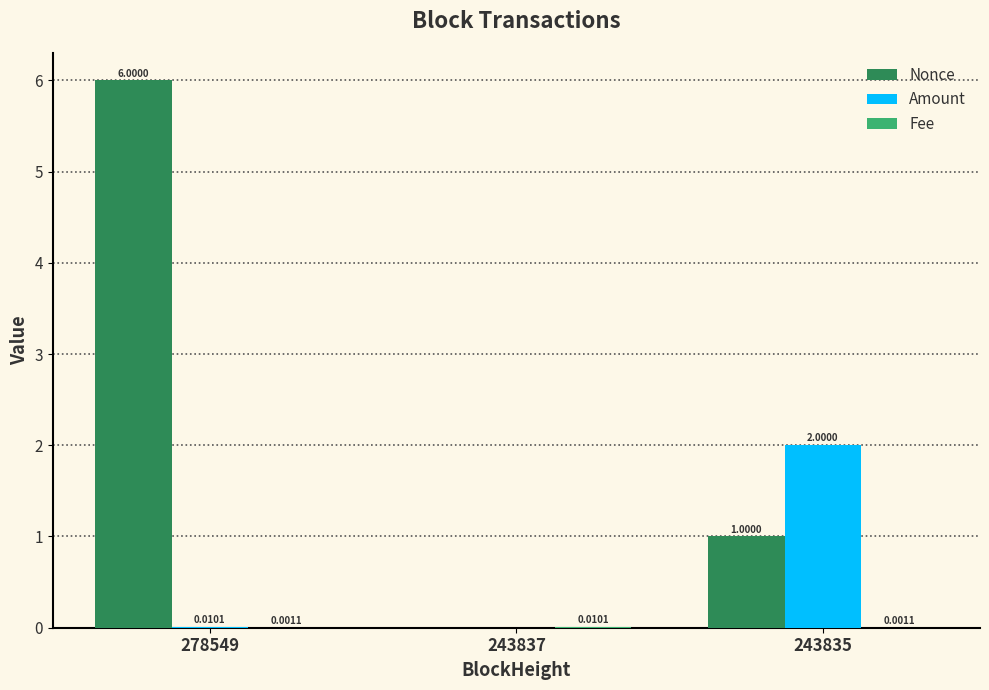

At which category is the sum across all series the highest?

278549